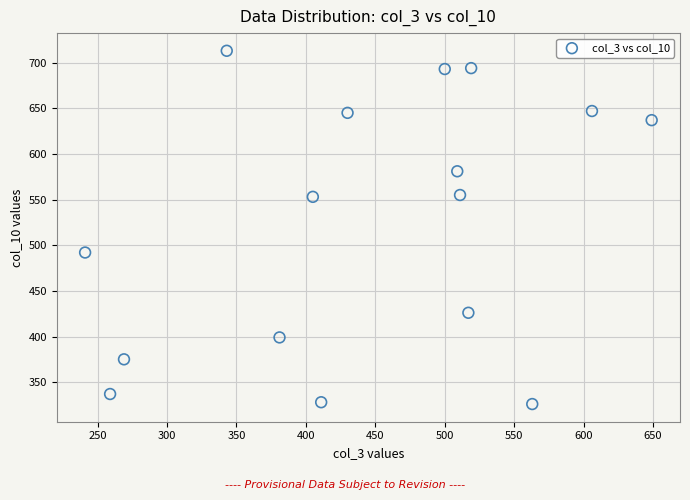

What Y value in the scatter plot is closest to 519?

492